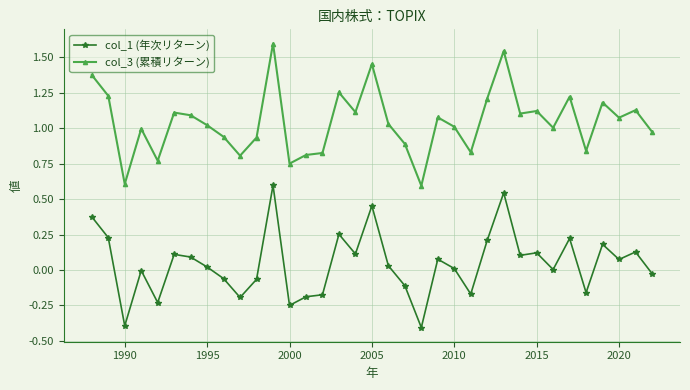

How many categories are shown in the chart?

35